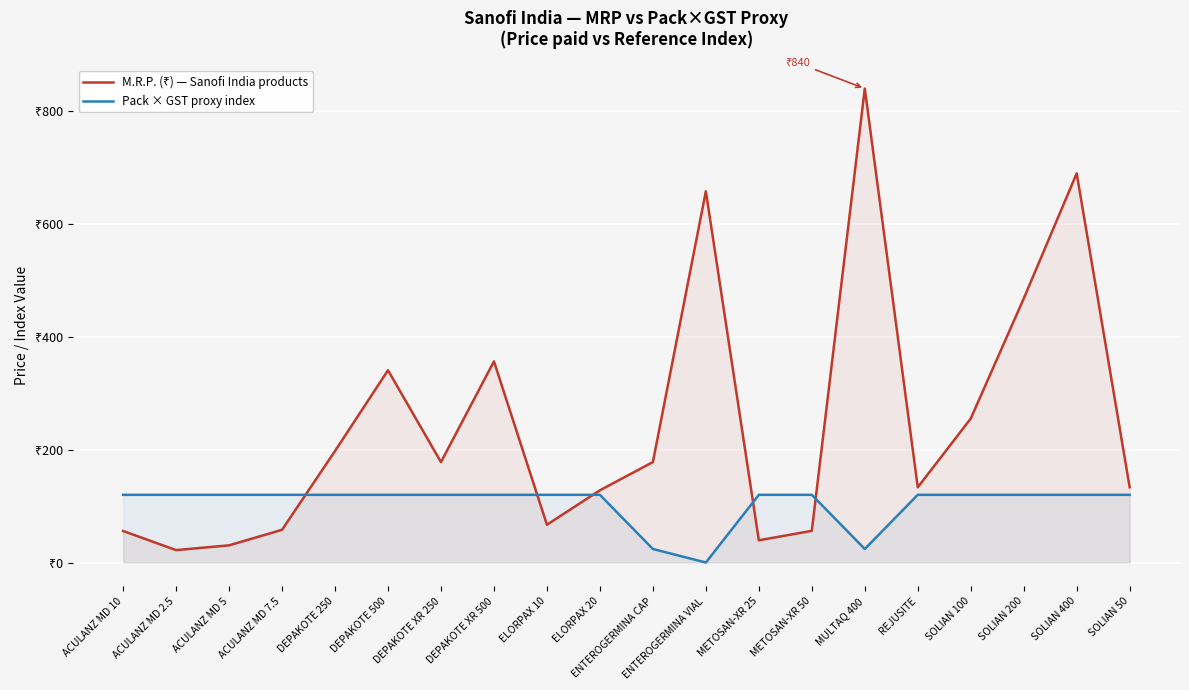

In M.R.P. (₹) — Sanofi India products, how many points are higher than both neighbors (excluding endpoints)?

5